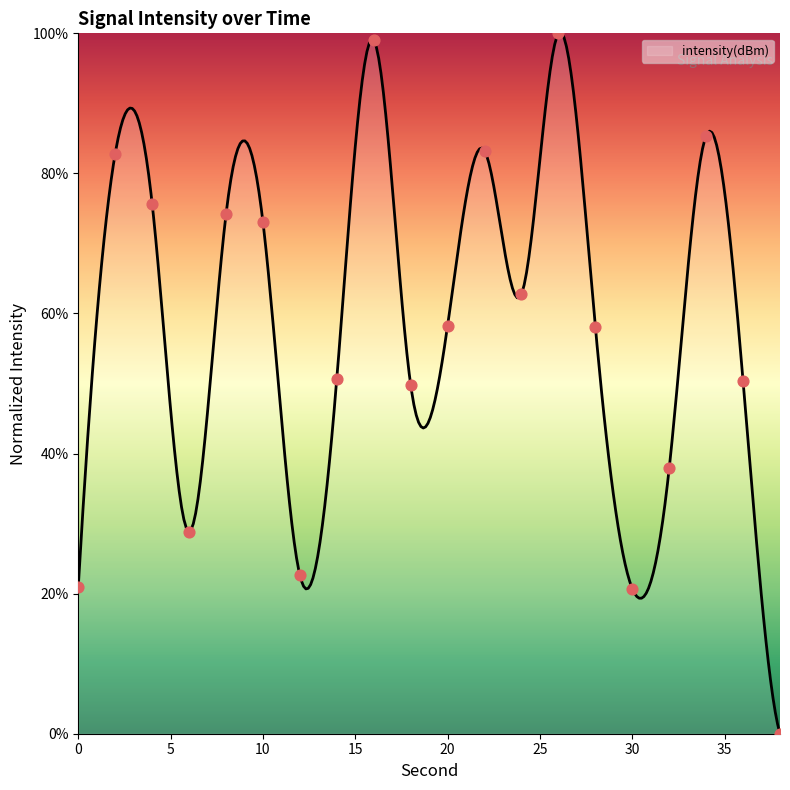

Between 10 and 14, which is larger?

10